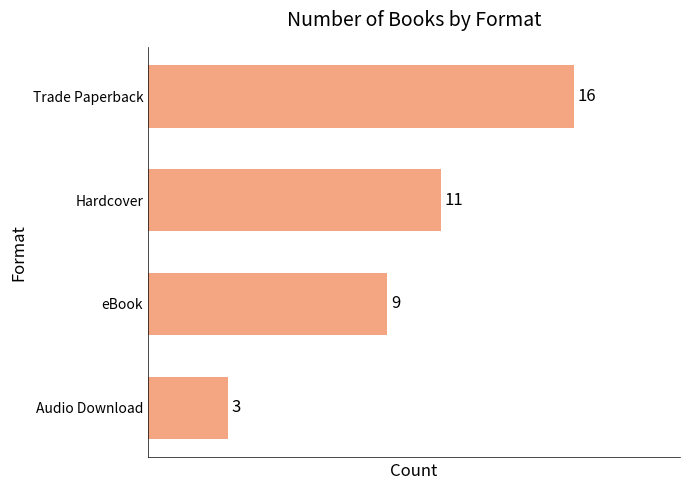

The value at Trade Paperback is 6. True or false?

False